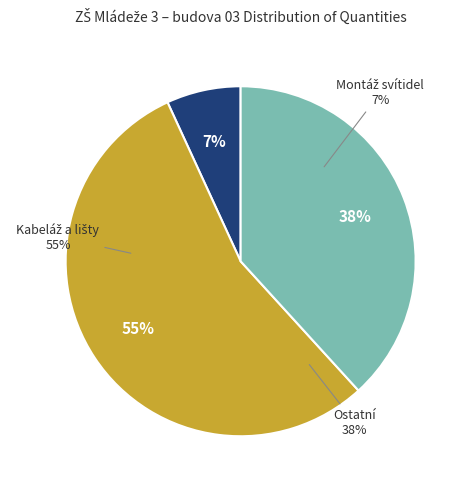

Count the number of slices in the pie.

6